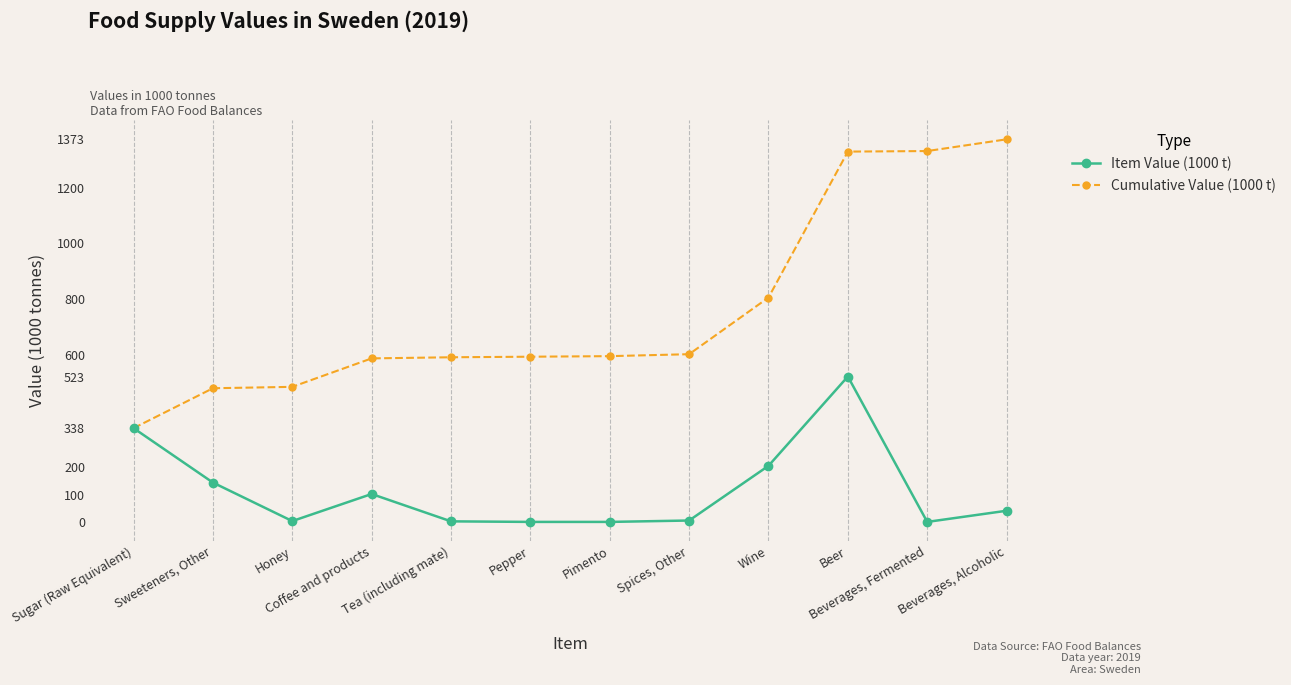

What are all the series names shown in the legend?

Item Value (1000 t), Cumulative Value (1000 t)